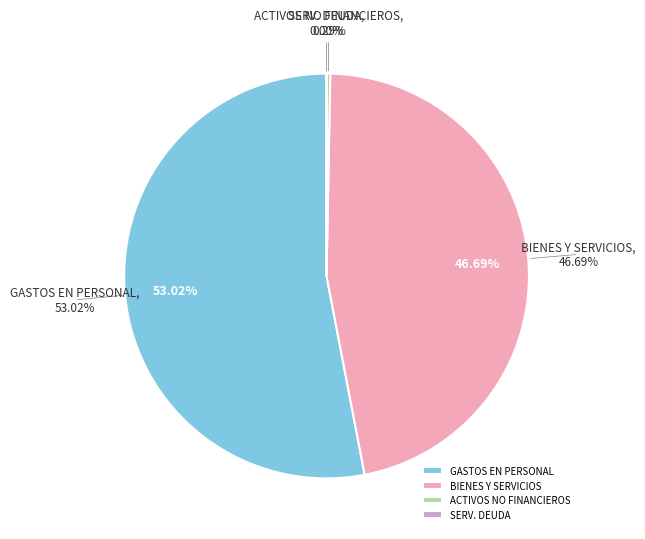

What is the largest slice in the pie chart?

GASTOS EN PERSONAL